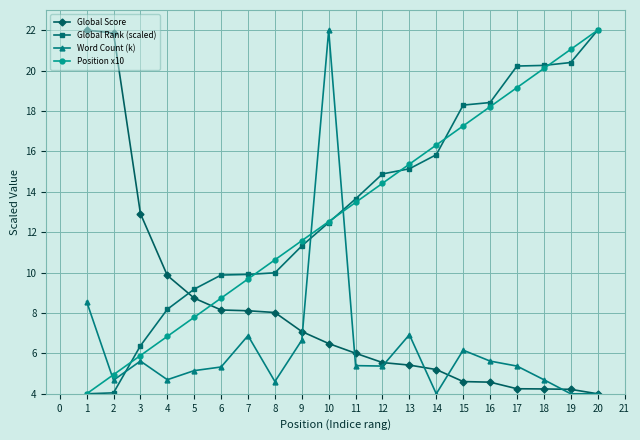

What is the value of the Position x10 point at the 6th from the left?

8.7